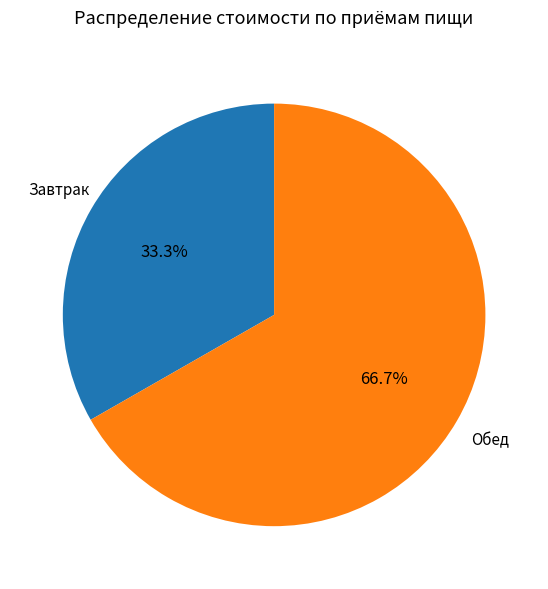

Rank the categories by value from lowest to highest.

Завтрак, Обед